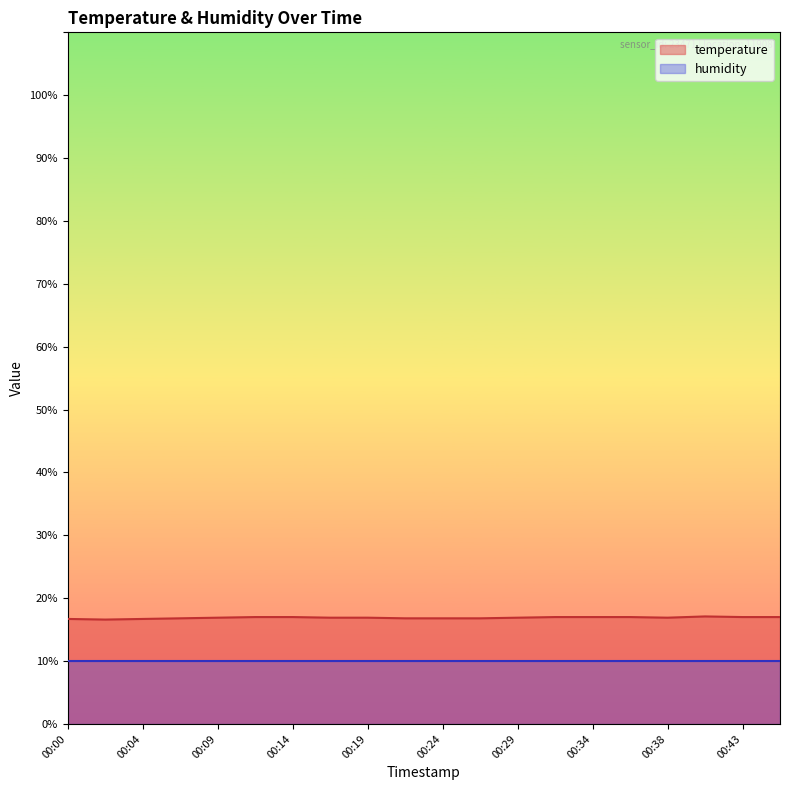

What is the greatest value displayed?

17.1